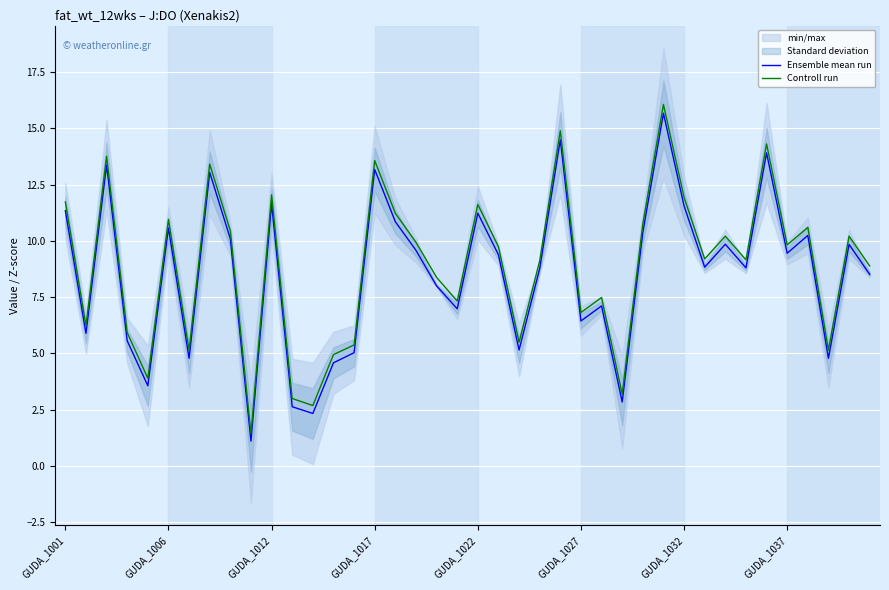

Is this an area chart (filled region under the line)?

No